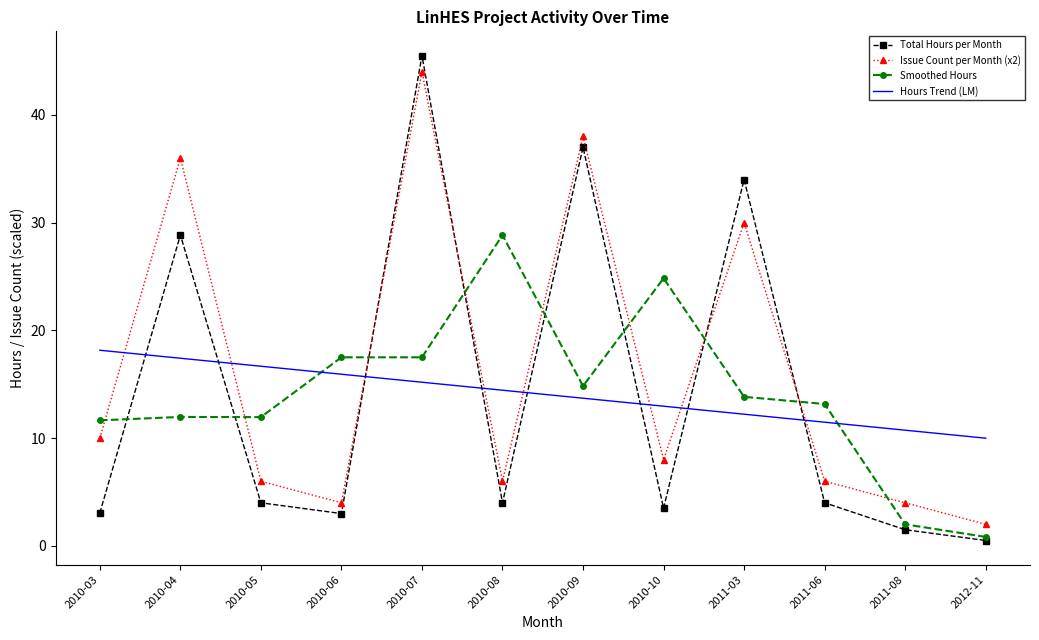

Where is Total Hours per Month nearest to the value 23?

2010-04